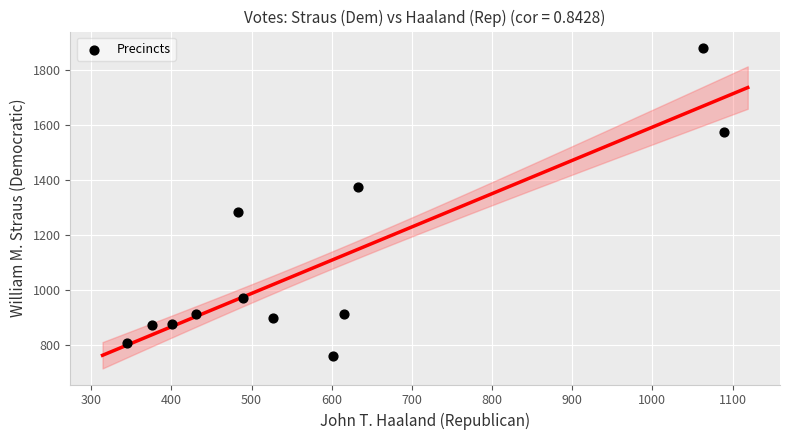

What Y value in the scatter plot is closest to 1320?

1284